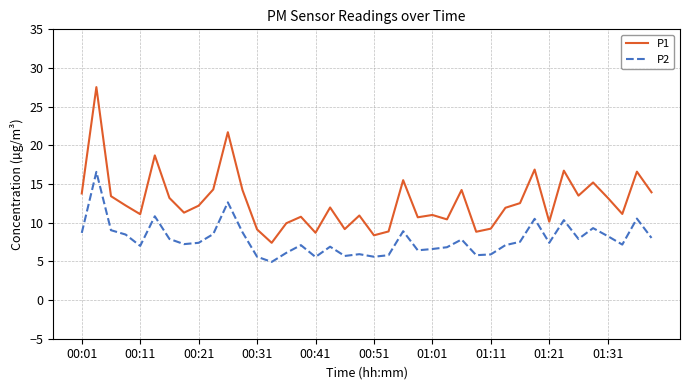

What is the difference between the maximum and minimum values in the P1 series?

20.1